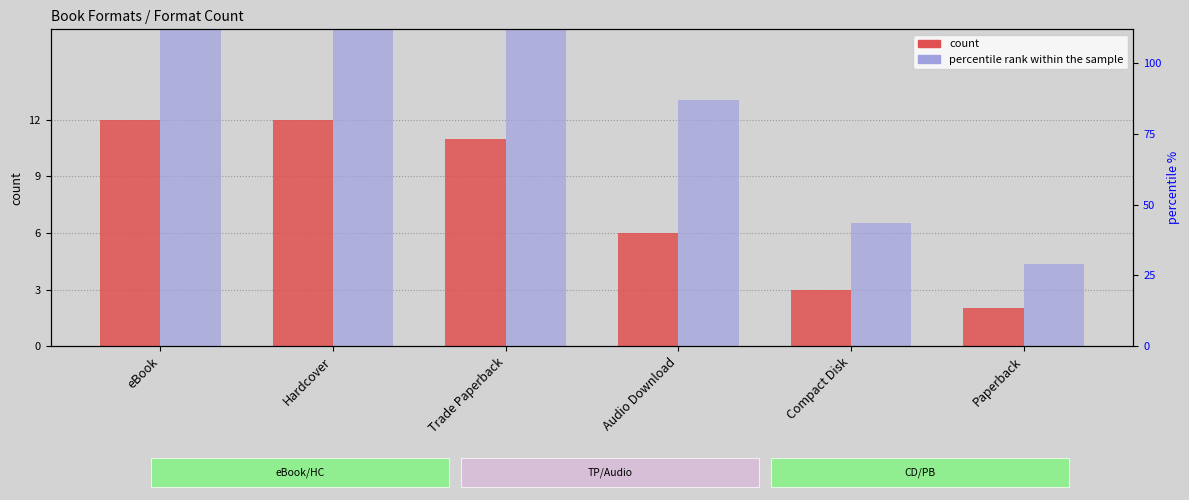

Between Paperback and eBook, which is larger?

eBook